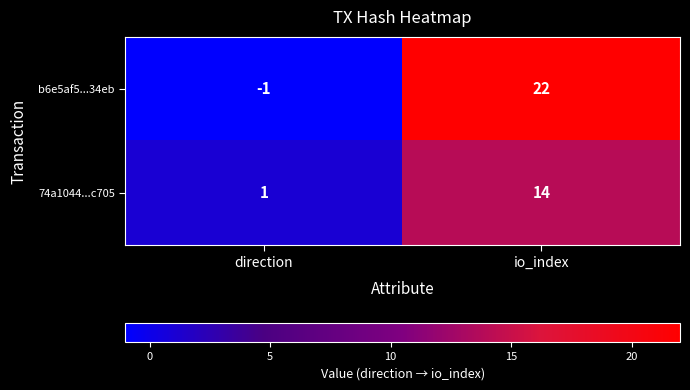

Where is b6e5af5...34eb nearest to the value 10?

direction